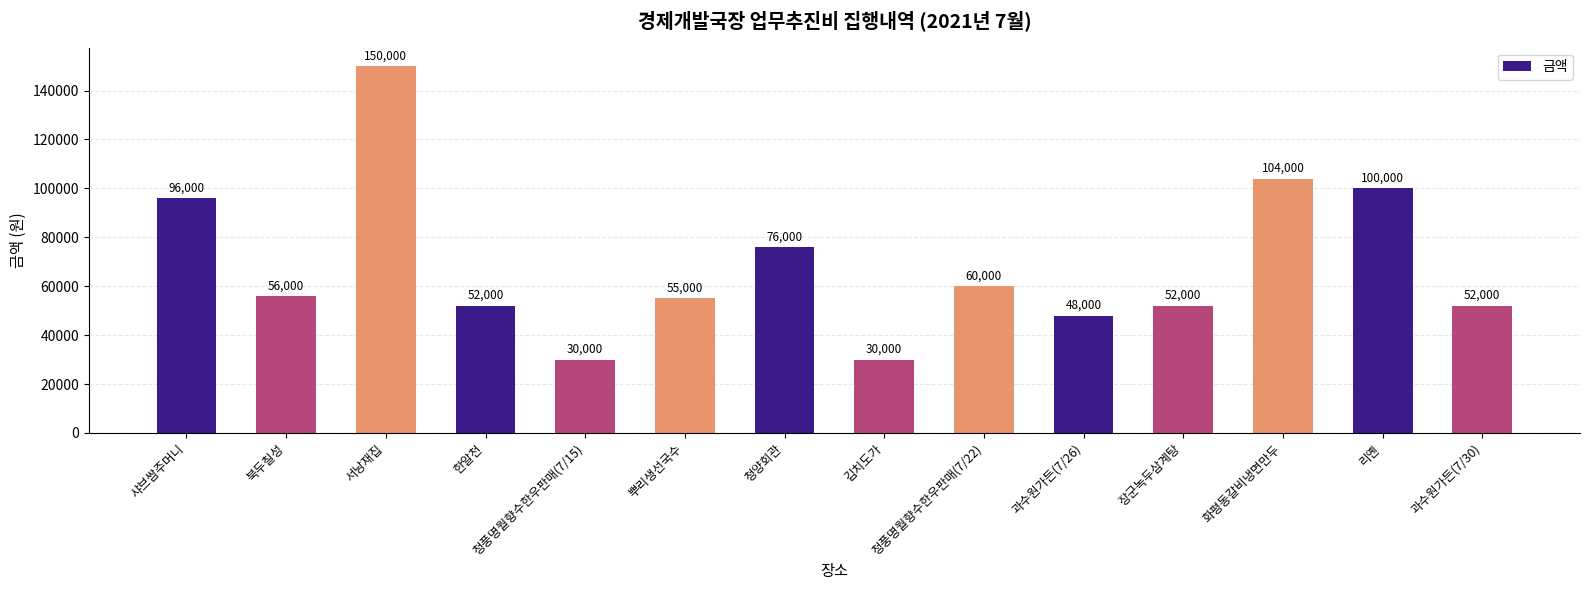

Read the value at 리옌.

100000